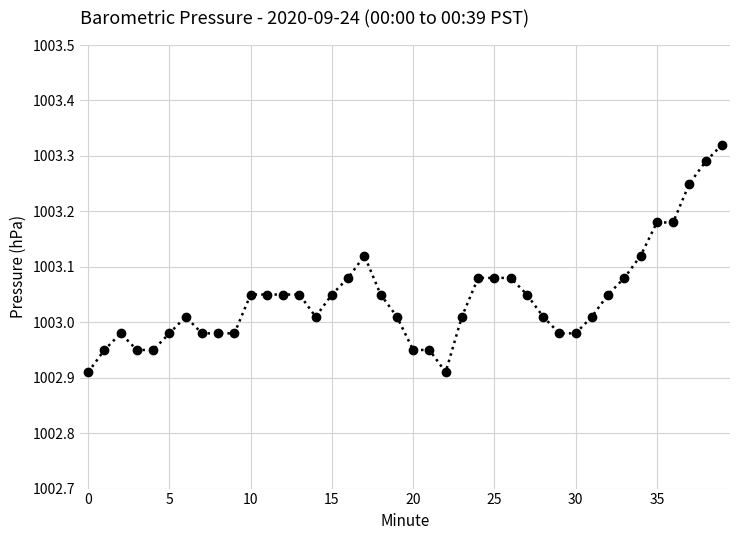

True or false: there are more than 1 points higher than both neighbors.

True